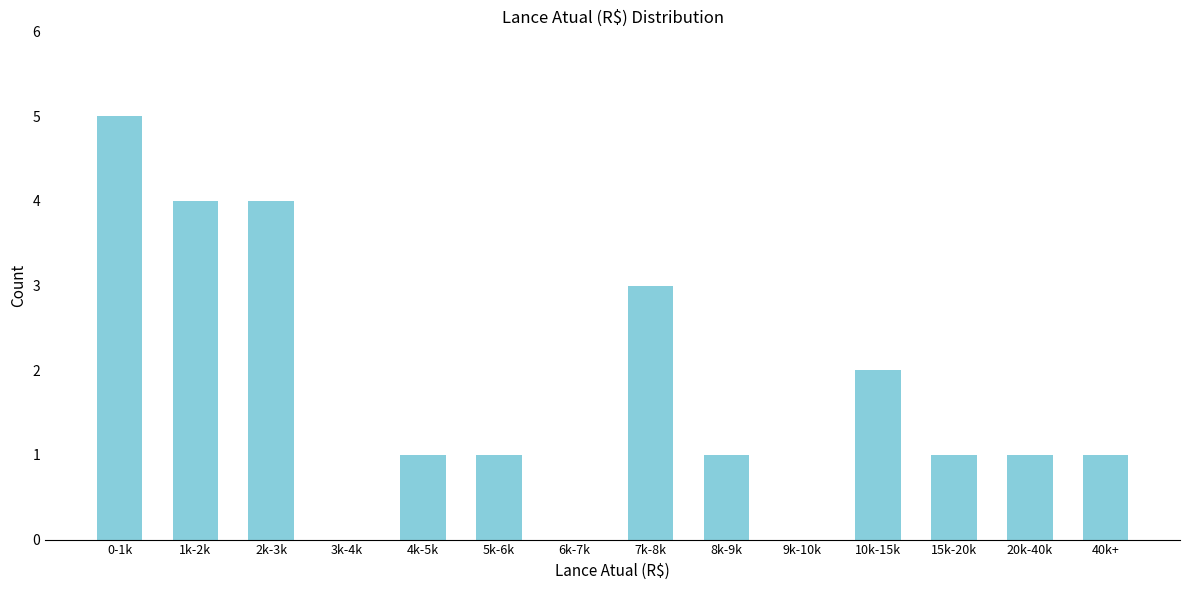

Reading left to right, transcribe all the data shown in this chart.

0-1k=5	1k-2k=4	2k-3k=4	3k-4k=0	4k-5k=1	5k-6k=1	6k-7k=0	7k-8k=3	8k-9k=1	9k-10k=0	10k-15k=2	15k-20k=1	20k-40k=1	40k+=1